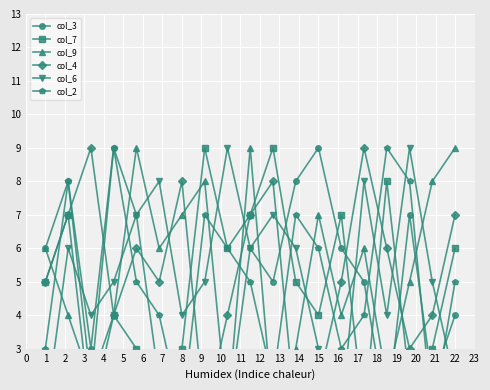

At which category is the sum across all series the highest?

1